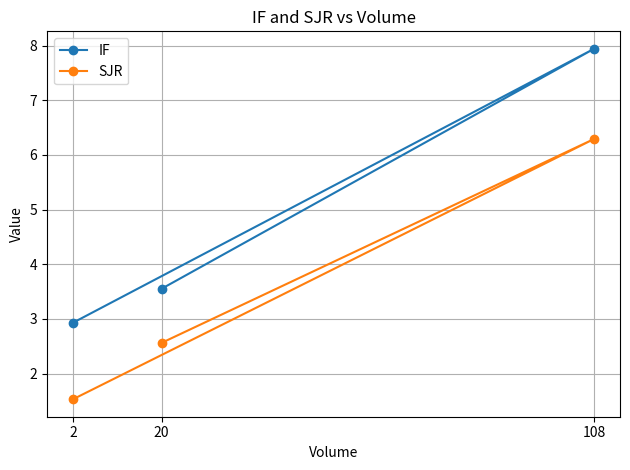

Does the chart have visible grid lines?

Yes